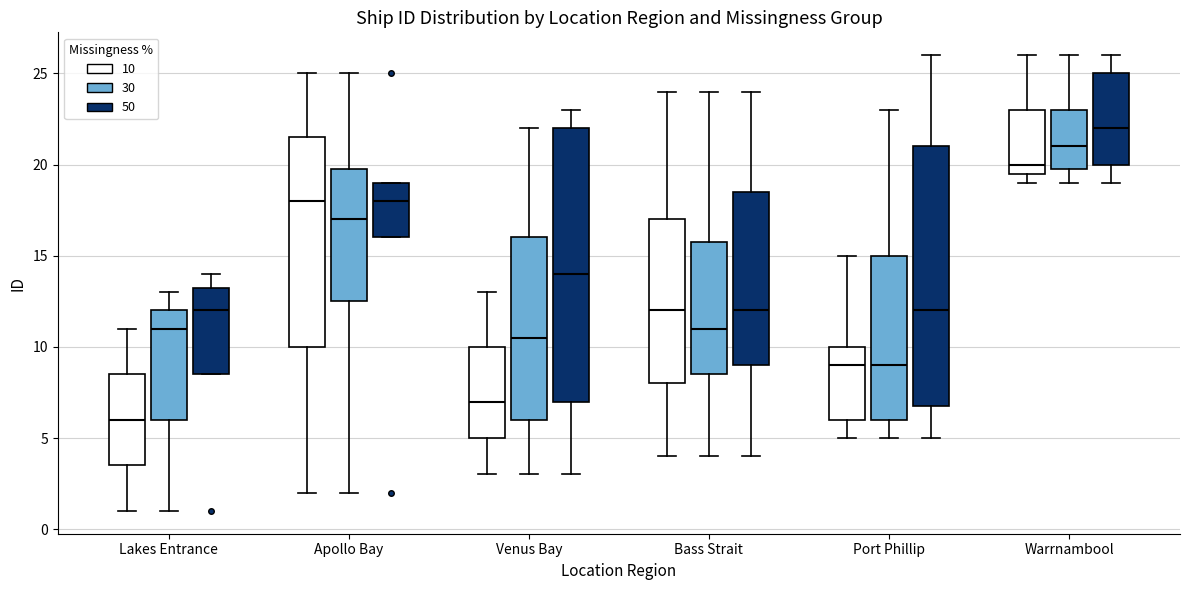

Reading left to right, read every box against the y-axis: the position of its median line, the range the box covers, and the ends of its whiskers. The values are not printed on the chart, so give them approximately, as read against the axis.

Lakes Entrance (10): median 6.0, box 3.5 to 8.5, whiskers 1.0 to 11.0
Lakes Entrance (30): median 11.0, box 6.0 to 12.0, whiskers 1.0 to 13.0
Lakes Entrance (50): median 12.0, box 8.5 to 13.5, whiskers 8.5 to 14.0
Apollo Bay (10): median 18.0, box 10.0 to 21.5, whiskers 2.0 to 25.0
Apollo Bay (30): median 17.0, box 12.5 to 20.0, whiskers 2.0 to 25.0
Apollo Bay (50): median 18.0, box 16.0 to 19.0, whiskers 16.0 to 19.0
Venus Bay (10): median 7.0, box 5.0 to 10.0, whiskers 3.0 to 13.0
Venus Bay (30): median 10.5, box 6.0 to 16.0, whiskers 3.0 to 22.0
Venus Bay (50): median 14.0, box 7.0 to 22.0, whiskers 3.0 to 23.0
Bass Strait (10): median 12.0, box 8.0 to 17.0, whiskers 4.0 to 24.0
Bass Strait (30): median 11.0, box 8.5 to 16.0, whiskers 4.0 to 24.0
Bass Strait (50): median 12.0, box 9.0 to 18.5, whiskers 4.0 to 24.0
Port Phillip (10): median 9.0, box 6.0 to 10.0, whiskers 5.0 to 15.0
Port Phillip (30): median 9.0, box 6.0 to 15.0, whiskers 5.0 to 23.0
Port Phillip (50): median 12.0, box 7.0 to 21.0, whiskers 5.0 to 26.0
Warrnambool (10): median 20.0, box 19.5 to 23.0, whiskers 19.0 to 26.0
Warrnambool (30): median 21.0, box 20.0 to 23.0, whiskers 19.0 to 26.0
Warrnambool (50): median 22.0, box 20.0 to 25.0, whiskers 19.0 to 26.0